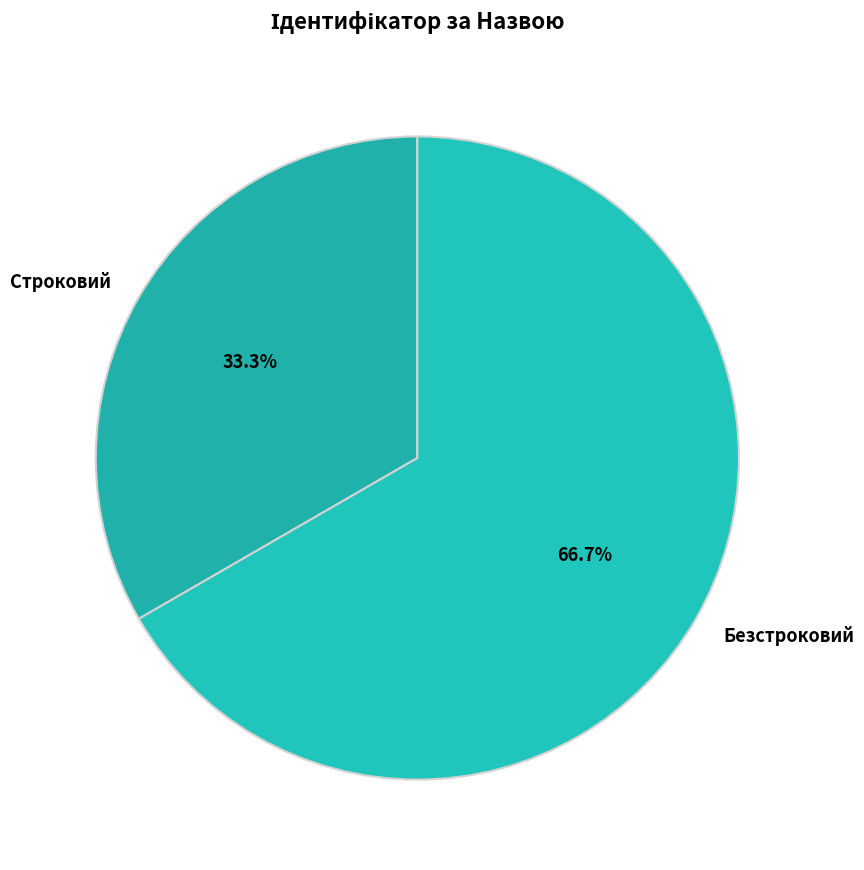

What is the ratio of the value at Безстроковий to the value at Строковий?

2.0